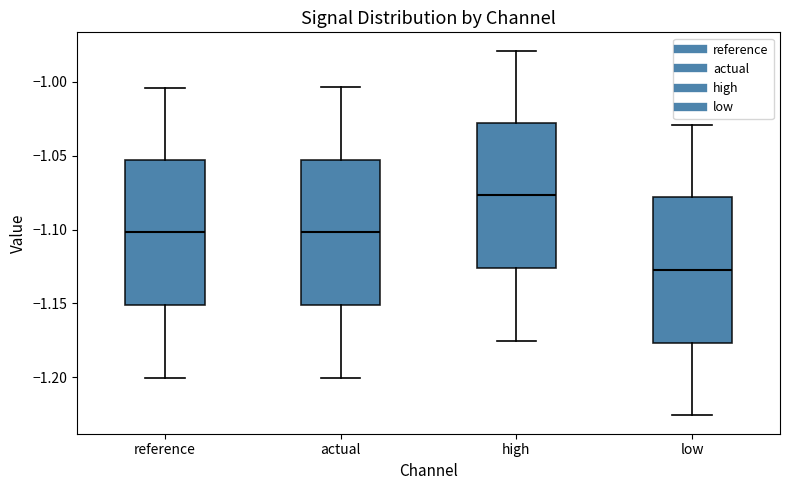

Reading left to right, read every box against the y-axis: the position of its median line, the range the box covers, and the ends of its whiskers. The values are not printed on the chart, so give them approximately, as read against the axis.

reference: median -1.100, box -1.150 to -1.055, whiskers -1.200 to -1.005
actual: median -1.100, box -1.150 to -1.055, whiskers -1.200 to -1.005
high: median -1.075, box -1.125 to -1.030, whiskers -1.175 to -0.980
low: median -1.125, box -1.175 to -1.080, whiskers -1.225 to -1.030